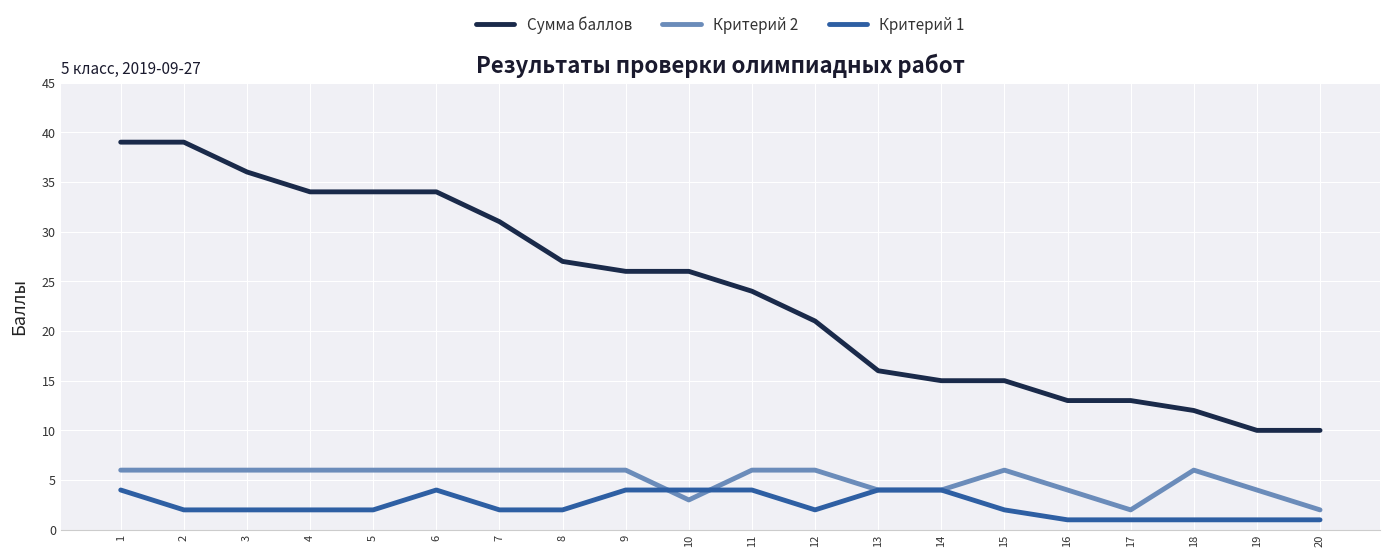

Which series changed the most between 9 and 10?

Критерий 2